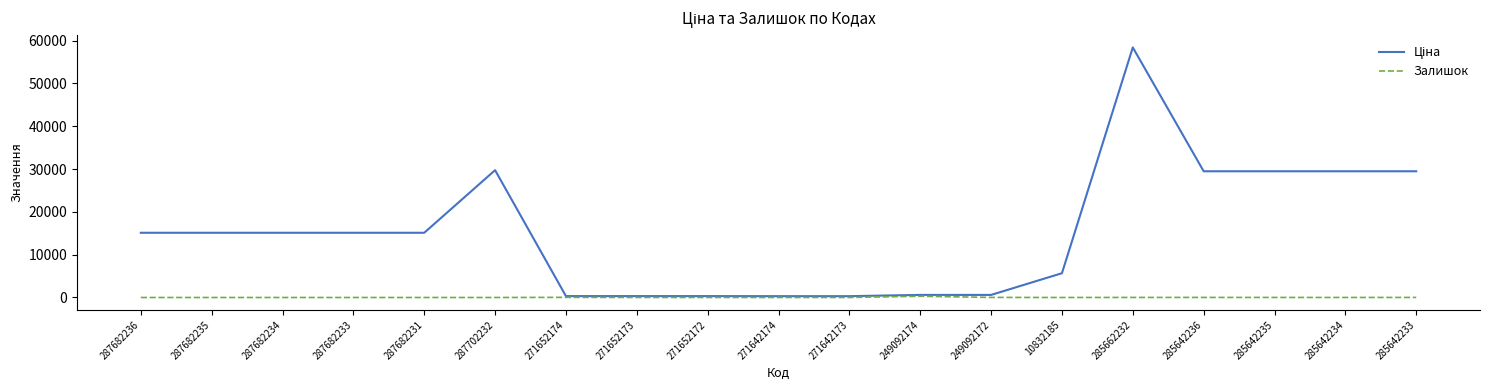

At which category is the sum across all series the highest?

285662232